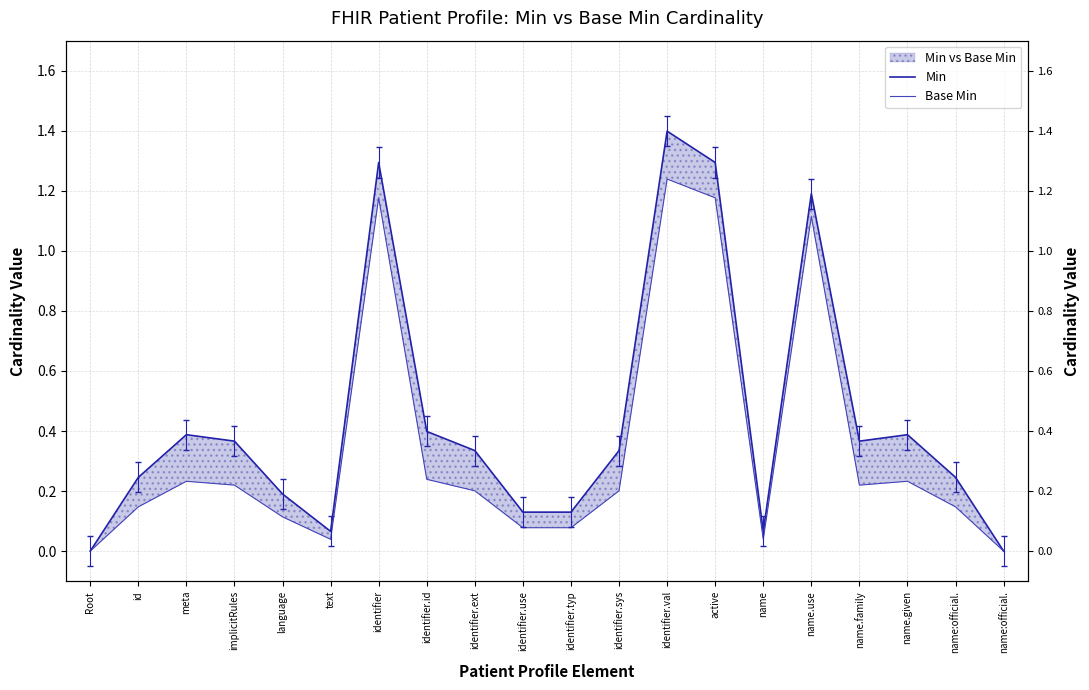

Reading left to right, extract all data points from this chart.

Min: 0.0	0.2	0.4	0.4	0.2	0.1	1.3	0.4	0.3	0.1	0.1	0.3	1.4	1.3	0.1	1.2	0.4	0.4	0.2	0.0
Base Min: 0.0	0.1	0.2	0.2	0.1	0.0	1.2	0.2	0.2	0.1	0.1	0.2	1.2	1.2	0.0	1.1	0.2	0.2	0.1	0.0